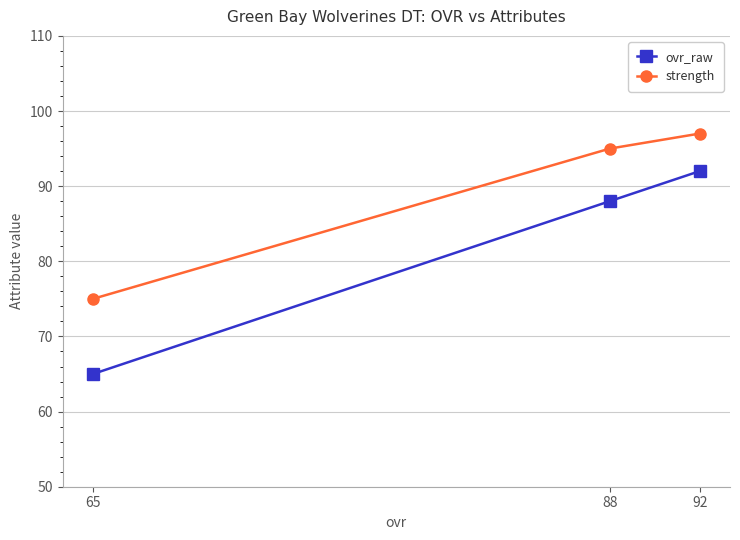

What value does the ovr_raw series have at 92?

92